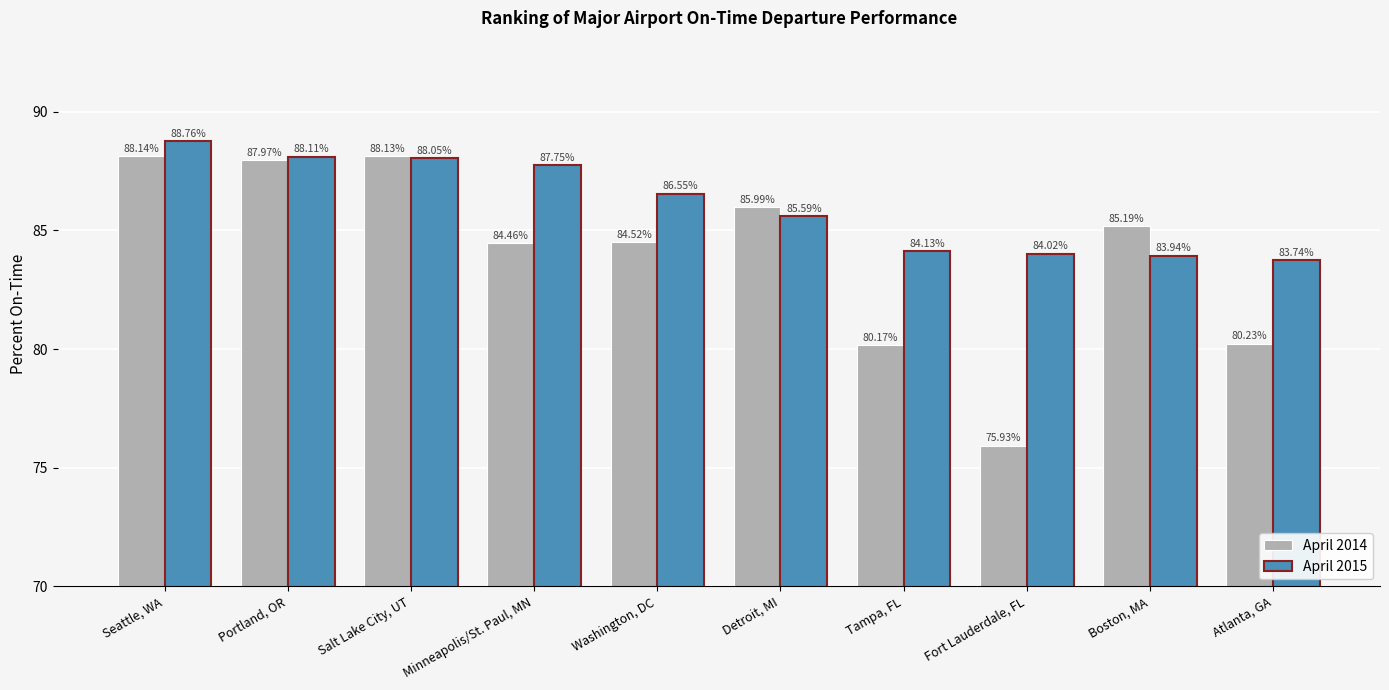

What is the spread (max minus min) of values at Detroit, MI?

0.4